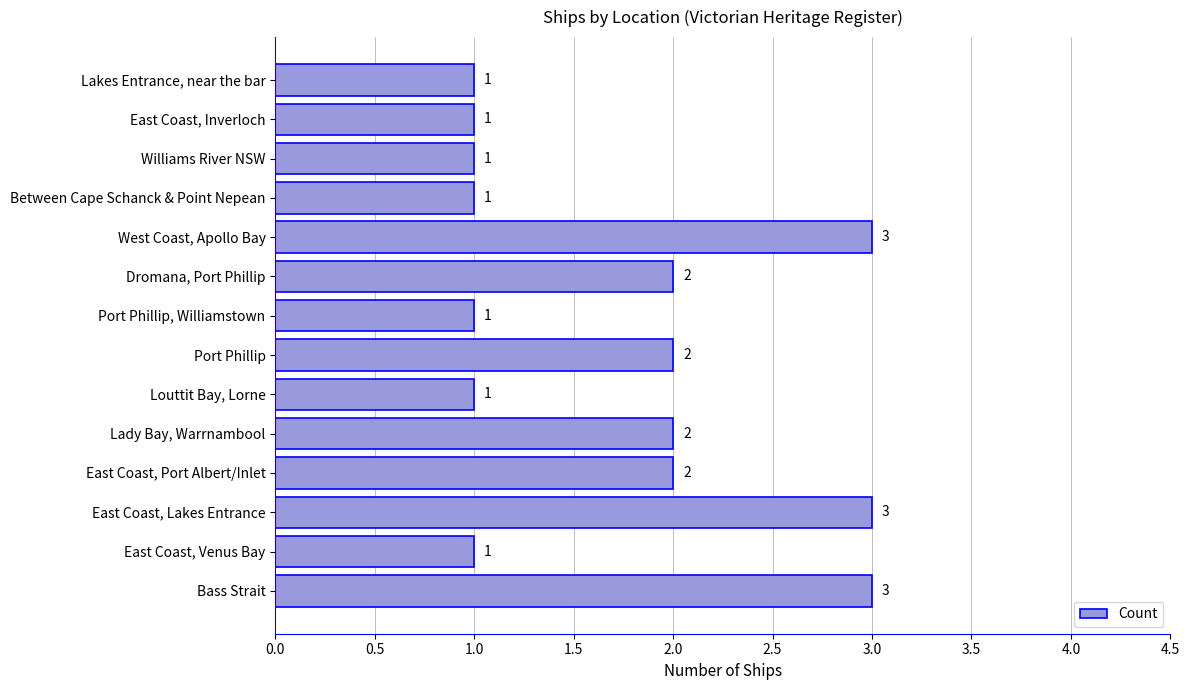

Reading bottom to top, what are all the values shown in this chart?

Bass Strait=3	East Coast, Venus Bay=1	East Coast, Lakes Entrance=3	East Coast, Port Albert/Inlet=2	Lady Bay, Warrnambool=2	Louttit Bay, Lorne=1	Port Phillip=2	Port Phillip, Williamstown=1	Dromana, Port Phillip=2	West Coast, Apollo Bay=3	Between Cape Schanck & Point Nepean=1	Williams River NSW=1	East Coast, Inverloch=1	Lakes Entrance, near the bar=1